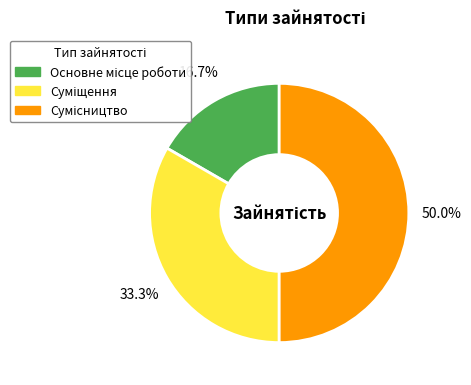

Which category has the biggest portion of the pie?

Сумісництво